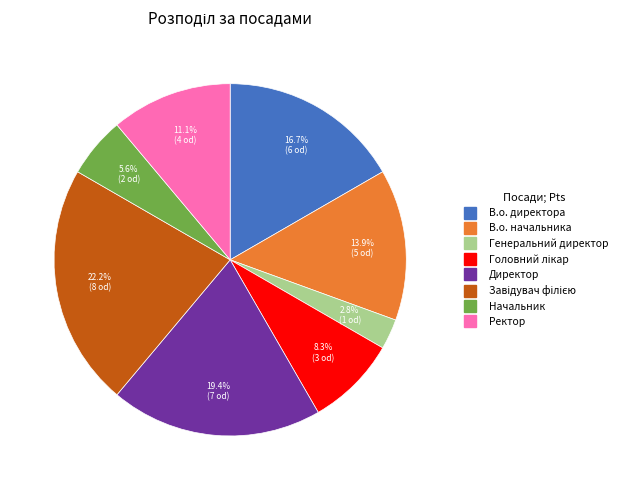

What is the ratio of the value at Ректор to the value at В.о. начальника?

0.8